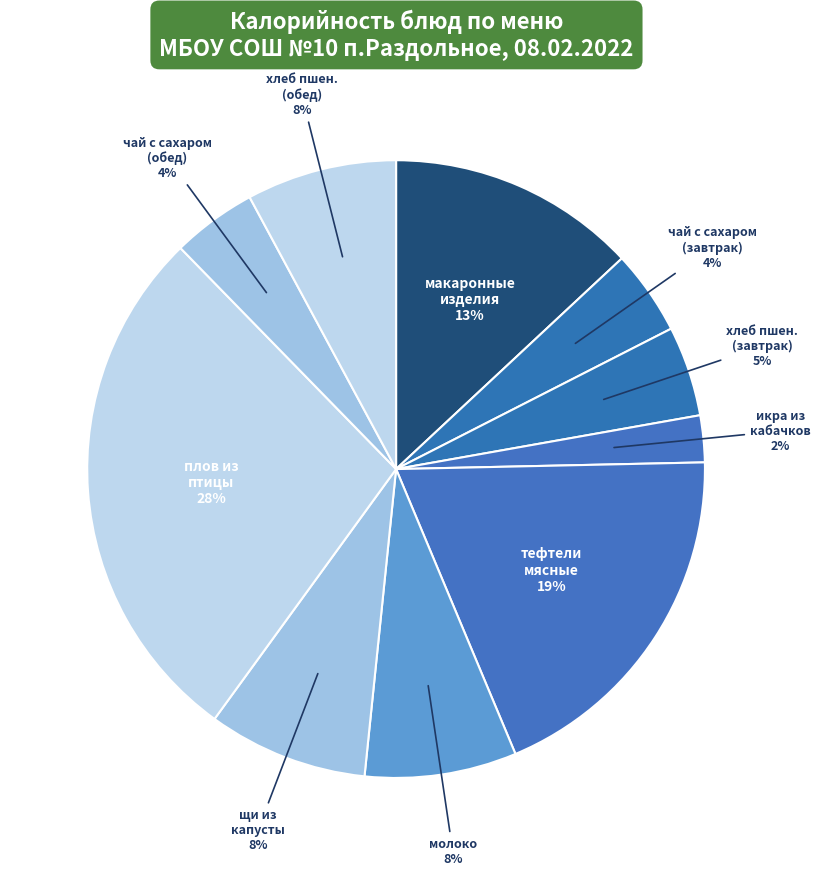

How many segments does this pie chart have?

10